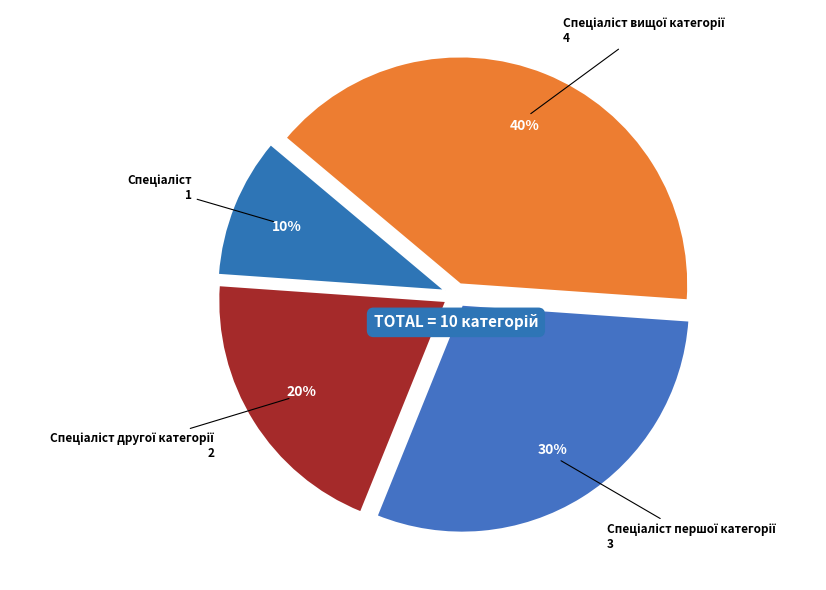

To the nearest percent, what is the average slice percentage?

25%